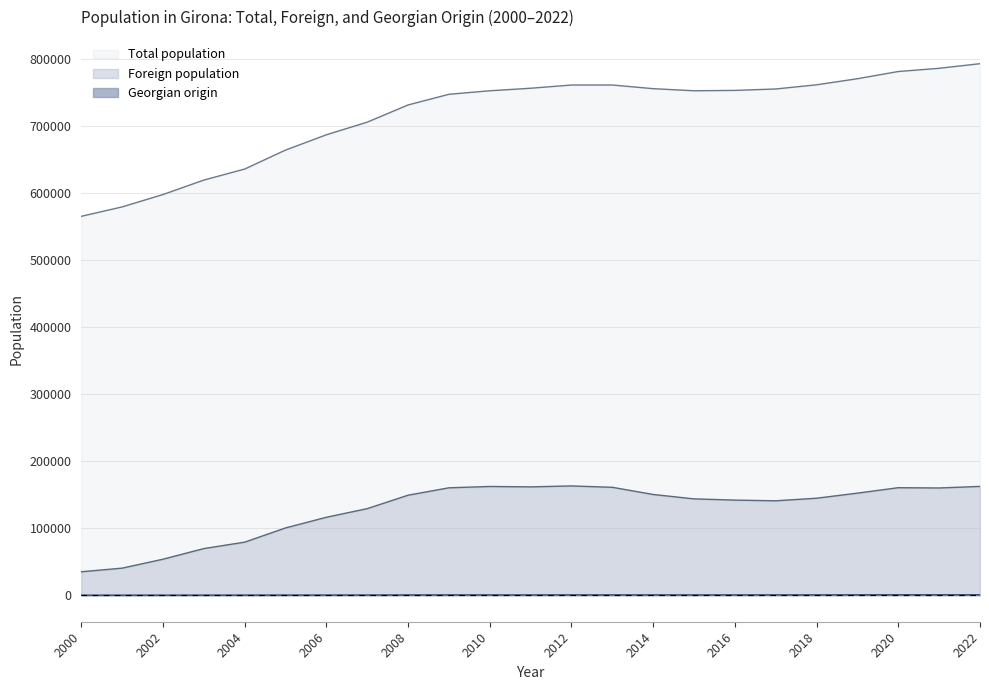

How many series are shown in this chart?

3